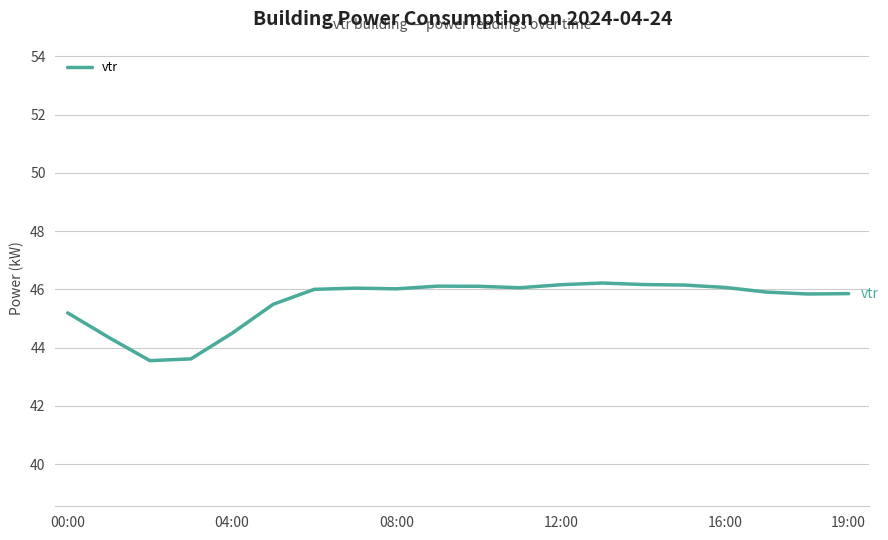

What is the difference between the maximum and minimum values?

2.7